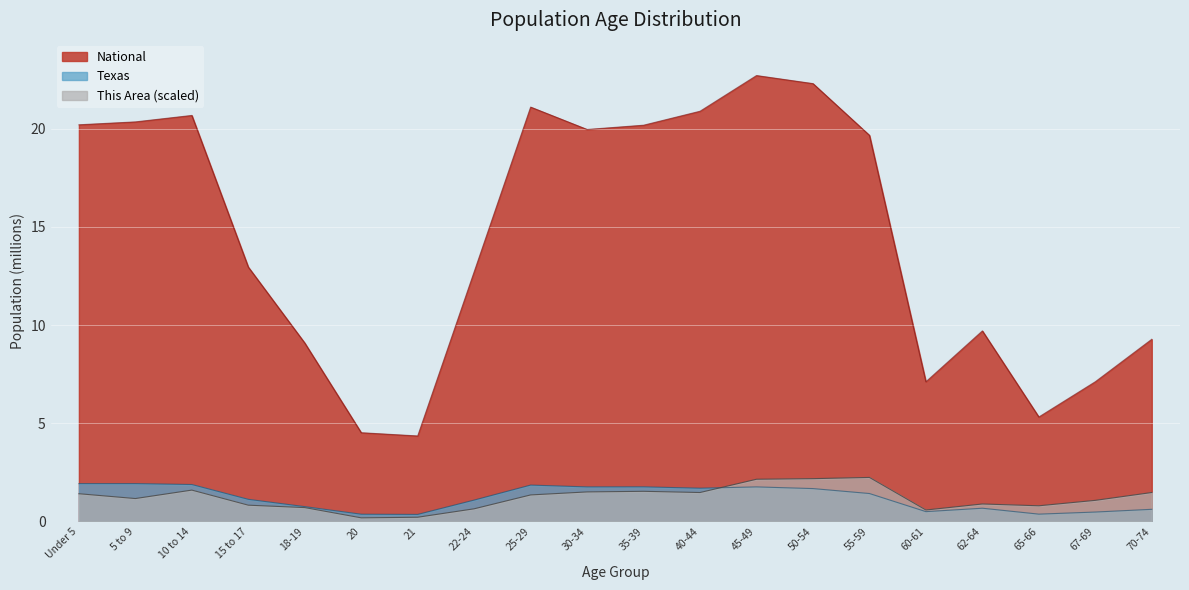

Reading left to right, what are all the values shown in this chart?

This Area: Under 5=1.4	5 to 9=1.2	10 to 14=1.6	15 to 17=0.8	18-19=0.7	20=0.2	21=0.2	22-24=0.6	25-29=1.4	30-34=1.5	35-39=1.5	40-44=1.5	45-49=2.1	50-54=2.2	55-59=2.2	60-61=0.6	62-64=0.9	65-66=0.8	67-69=1.1	70-74=1.5
Texas: Under 5=1.9	5 to 9=1.9	10 to 14=1.9	15 to 17=1.1	18-19=0.8	20=0.4	21=0.4	22-24=1.1	25-29=1.9	30-34=1.8	35-39=1.8	40-44=1.7	45-49=1.8	50-54=1.7	55-59=1.4	60-61=0.5	62-64=0.7	65-66=0.4	67-69=0.5	70-74=0.6
National: Under 5=20.2	5 to 9=20.3	10 to 14=20.7	15 to 17=13.0	18-19=9.1	20=4.5	21=4.4	22-24=12.7	25-29=21.1	30-34=20.0	35-39=20.2	40-44=20.9	45-49=22.7	50-54=22.3	55-59=19.7	60-61=7.1	62-64=9.7	65-66=5.3	67-69=7.1	70-74=9.3